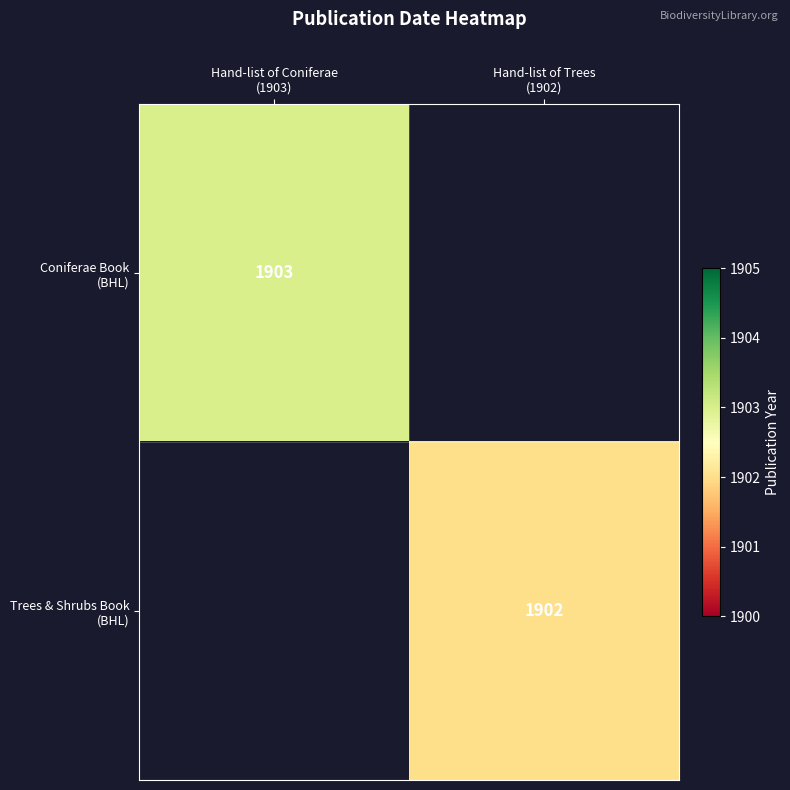

How many positive values does the Coniferae Book (BHL) series have?

1